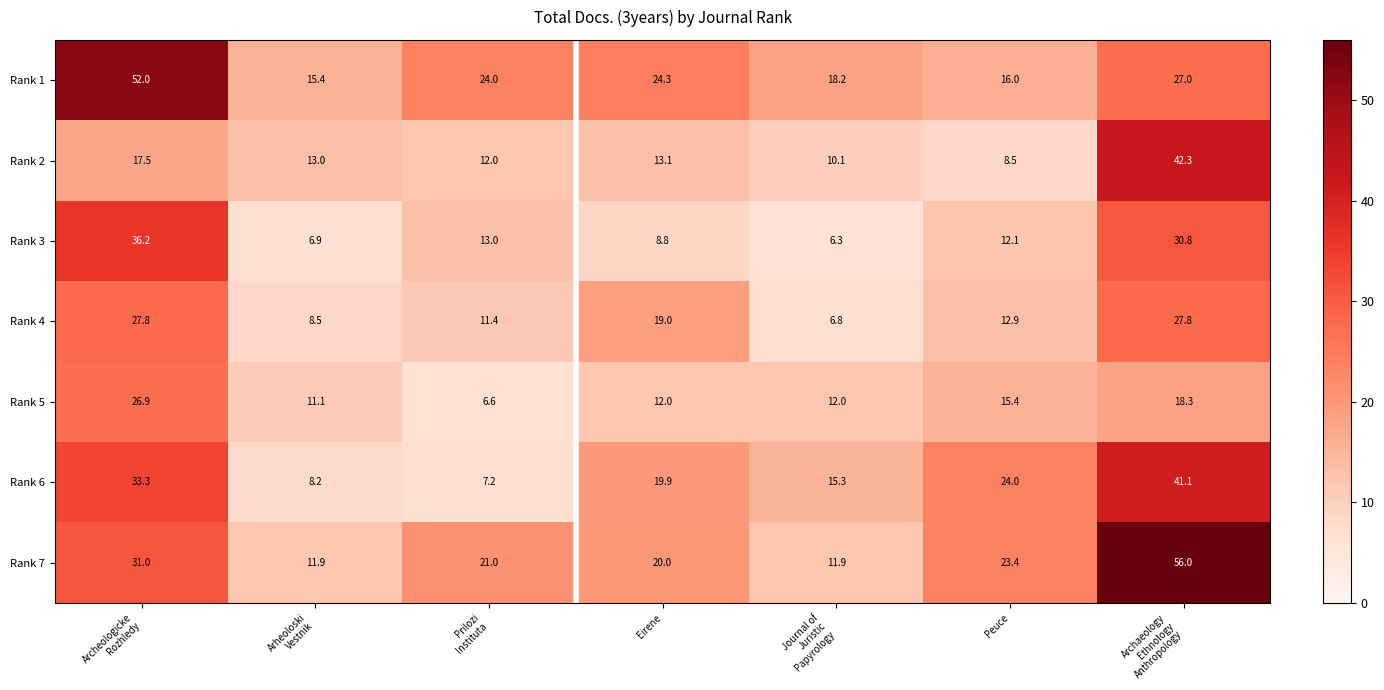

Which series has the widest spread of values?

Rank 7